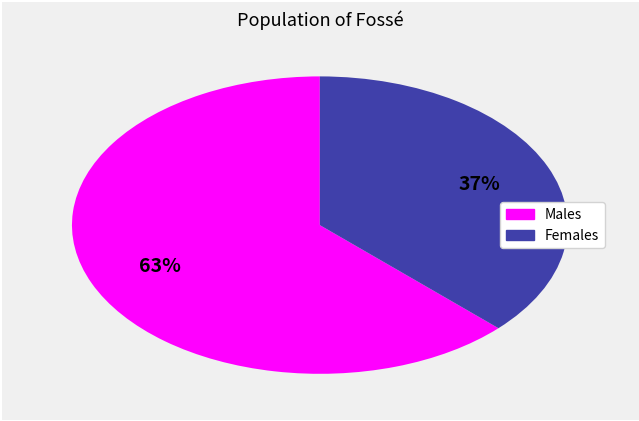

To the nearest percent, what is the average slice percentage?

50%